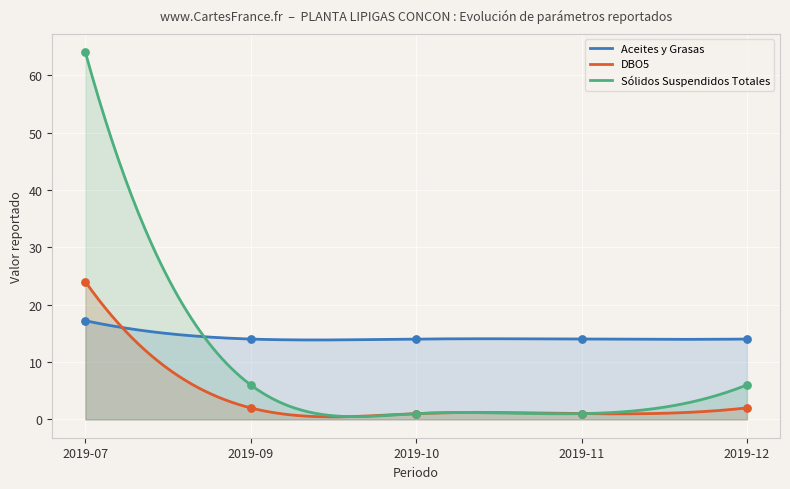

Is the value of DBO5 at 2019-09 greater than the value of Aceites y Grasas at 2019-12?

No